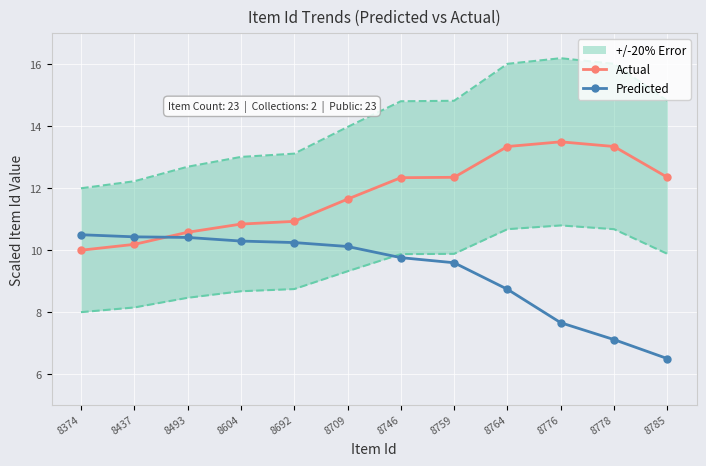

What is the value of the Predicted point at the 7th from the left?

9.8